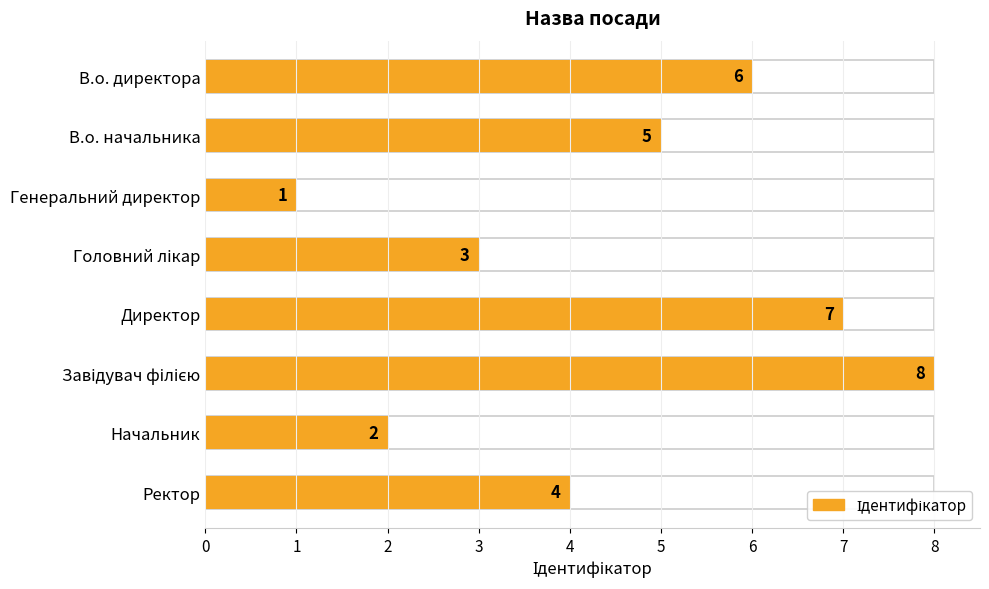

What is the greatest value displayed?

8